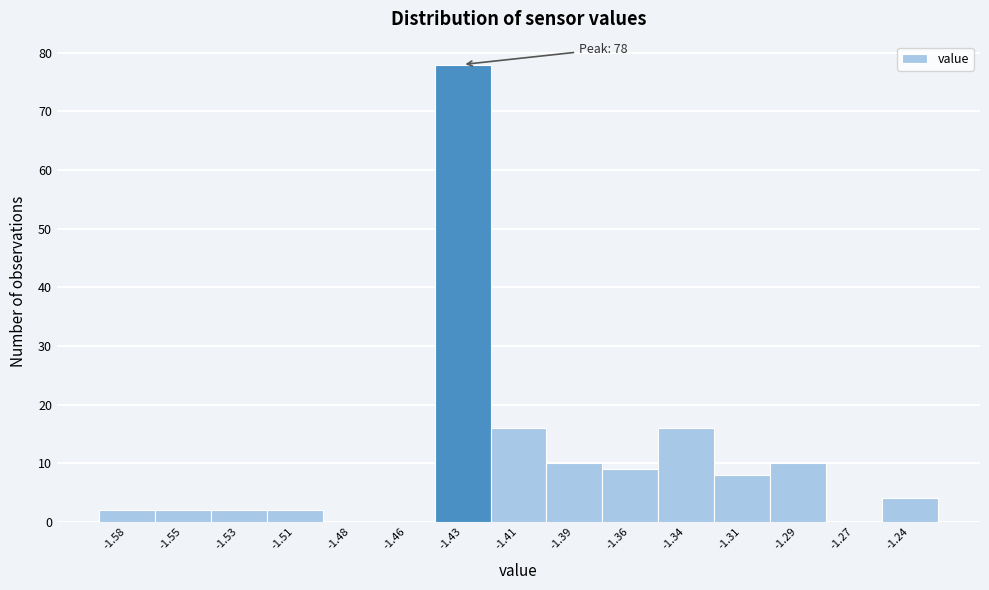

Reading left to right, extract all data points from this chart.

-1.58=2	-1.55=2	-1.53=2	-1.51=2	-1.48=0	-1.46=0	-1.43=78	-1.41=16	-1.39=10	-1.36=9	-1.34=16	-1.31=8	-1.29=10	-1.27=0	-1.24=4